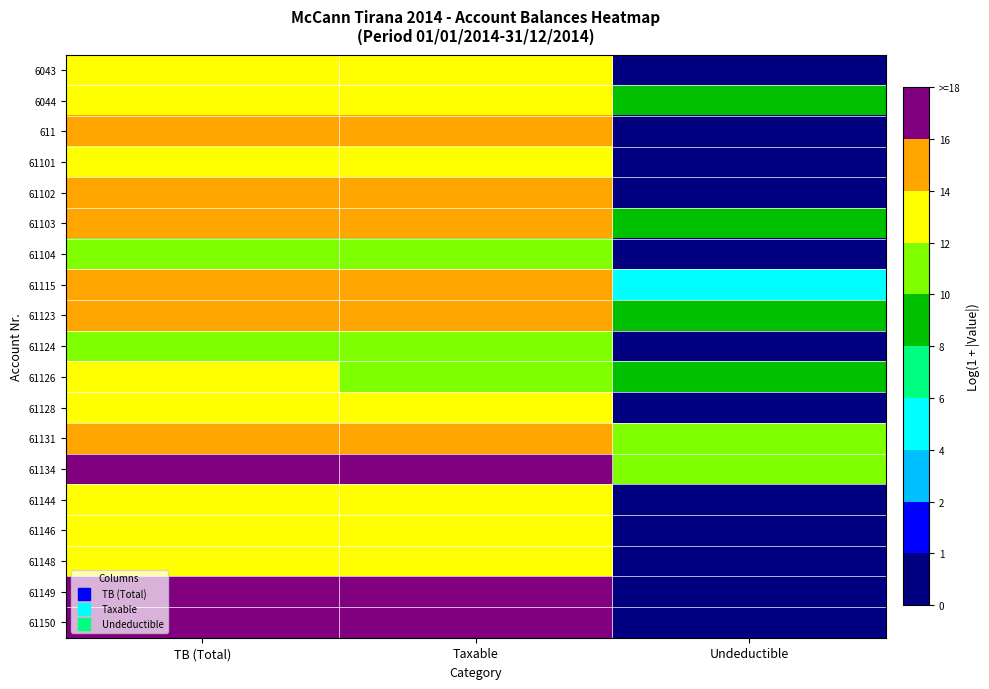

What is the spread (max minus min) of values at Undeductible?

10.7